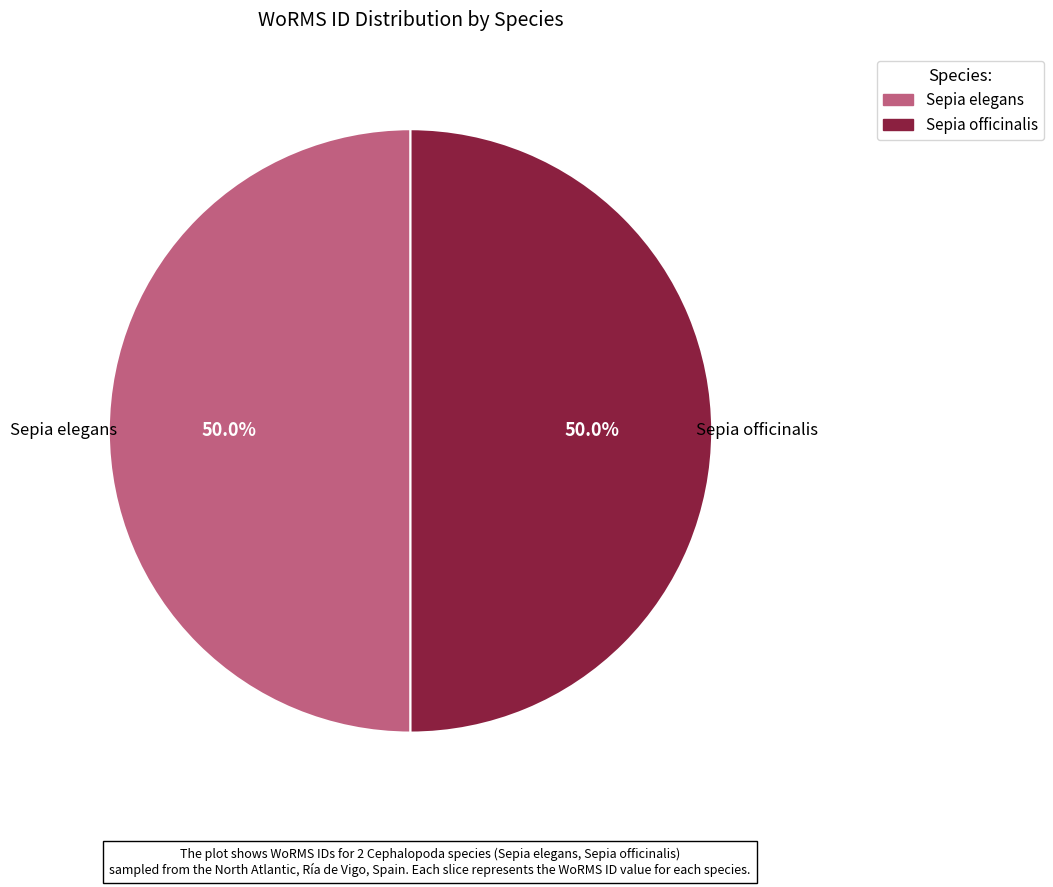

To the nearest percent, what portion does Sepia elegans represent?

50%